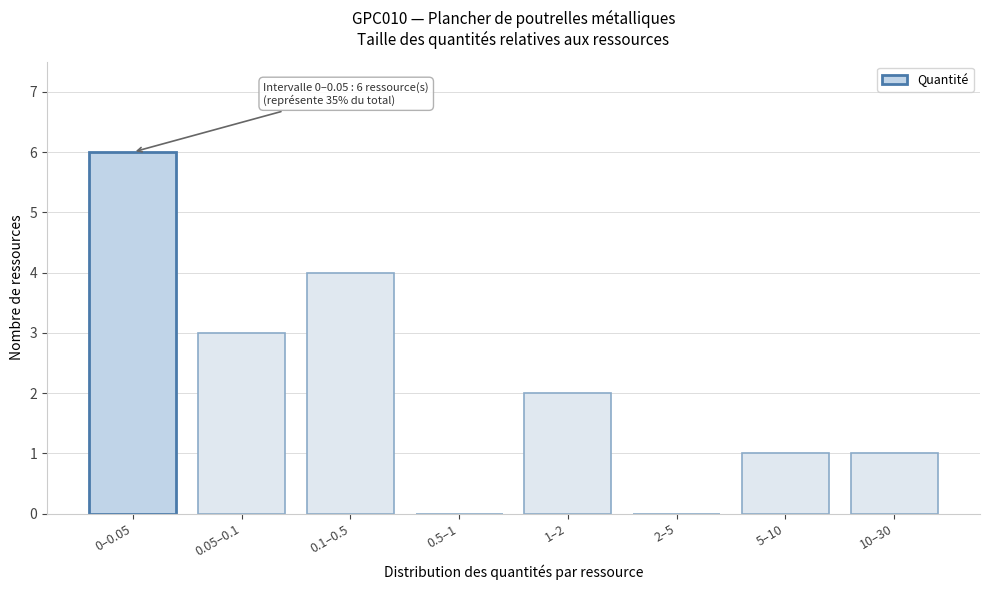

Reading right to left, transcribe all the data shown in this chart.

10–30=1	5–10=1	2–5=0	1–2=2	0.5–1=0	0.1–0.5=4	0.05–0.1=3	0–0.05=6